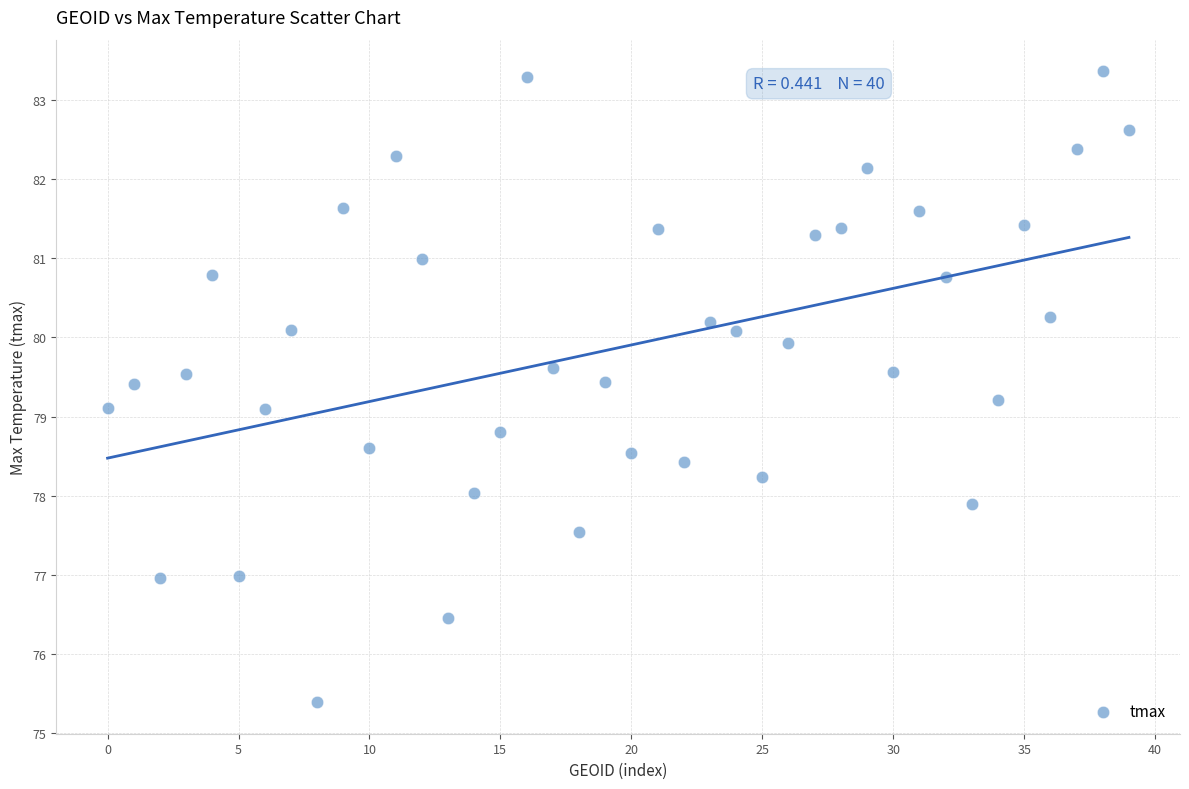

What is the range of Y values (max minus min)?

8.0